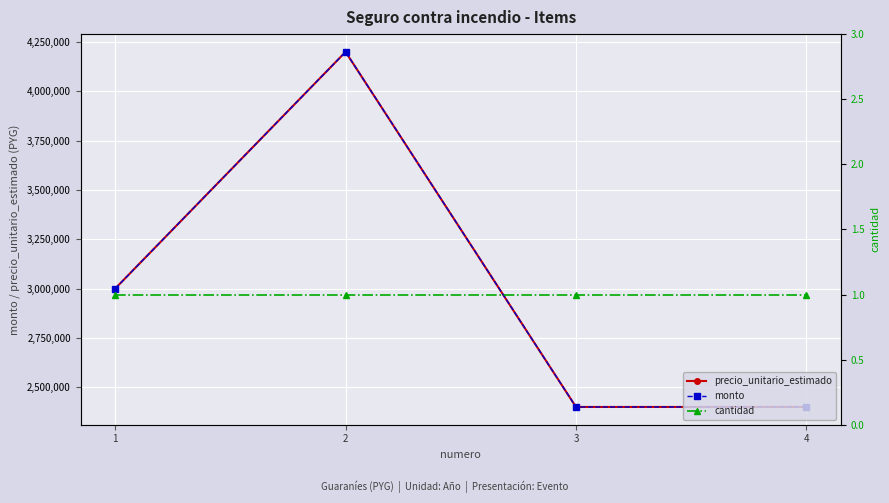

What is the difference between the monto values at 2 and 4?

1800000